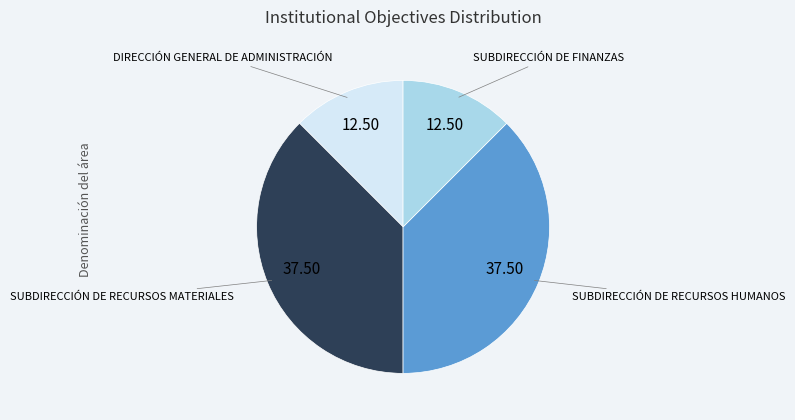

Is there any slice that represents more than half of the pie?

No